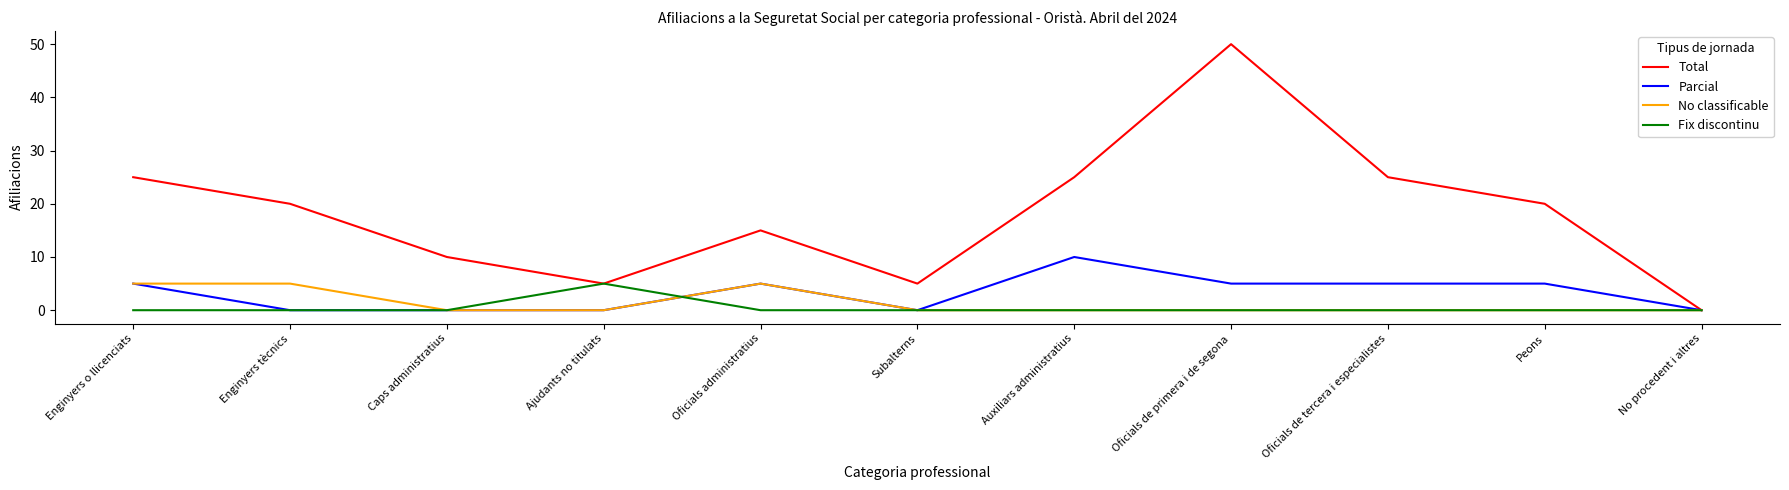

Is the value of No classificable at No procedent i altres greater than the value of Parcial at Auxiliars administratius?

No